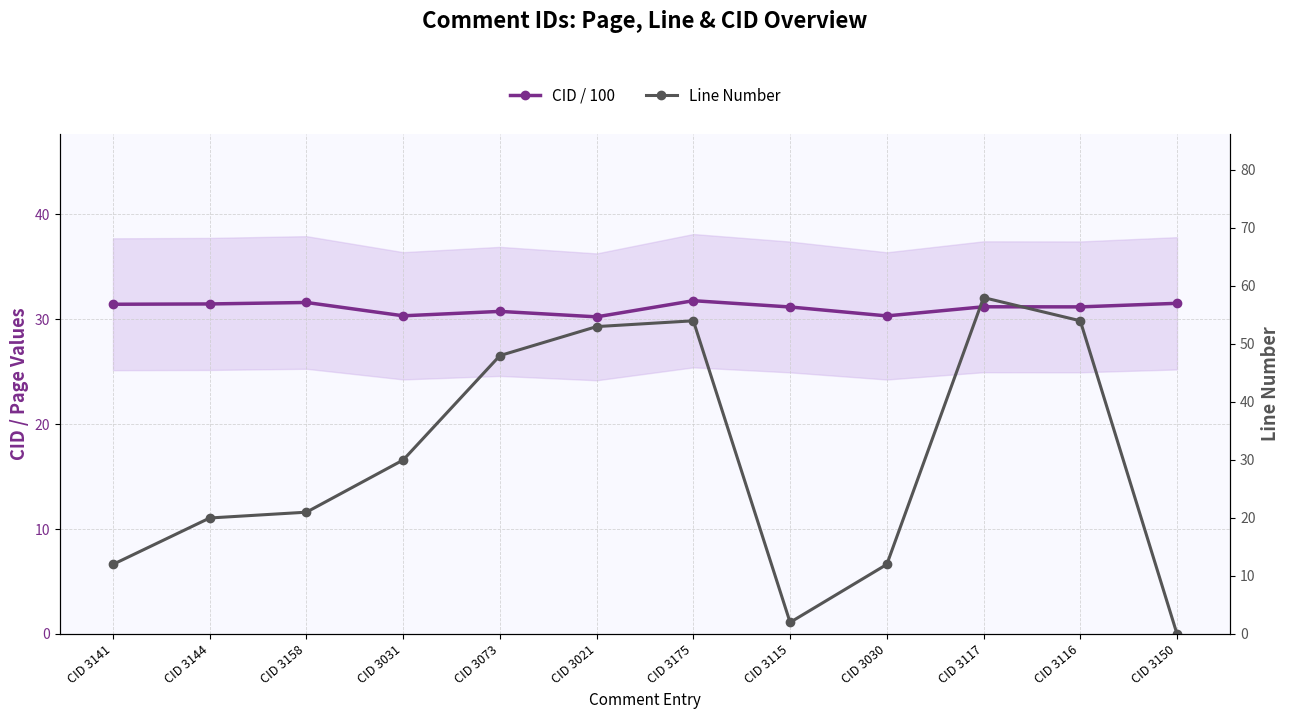

After their last crossing, which series has the higher values: CID / 100 or Line Number?

CID / 100